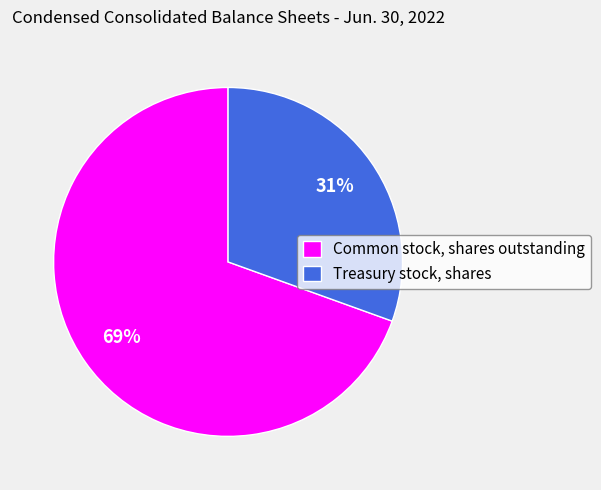

Is it true that Common stock, shares outstanding is 60% of the pie?

False